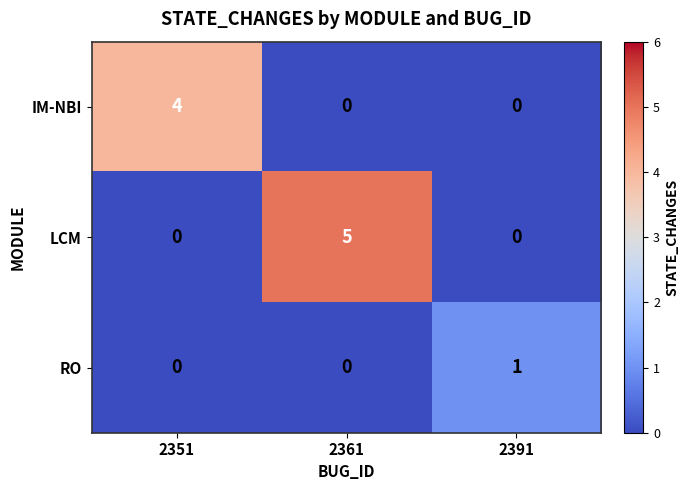

Between 2361 and 2391, which series saw the biggest shift?

LCM